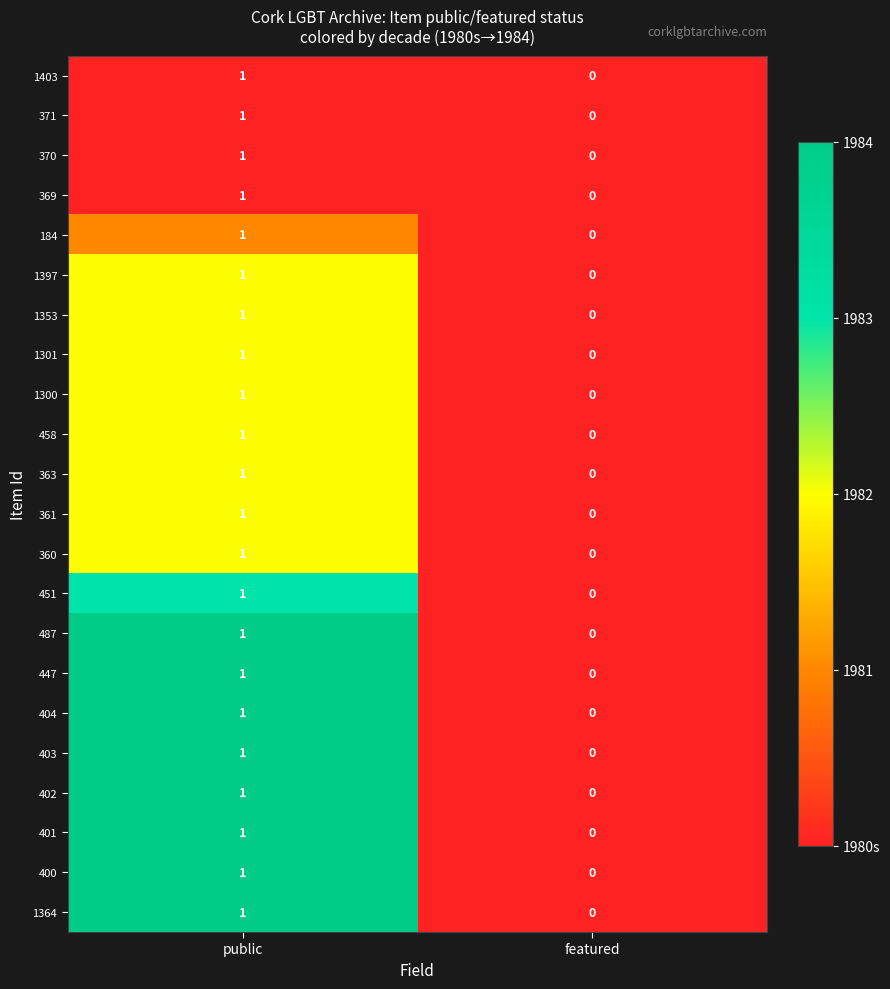

List the labels in order of 184 value, smallest first.

featured, public